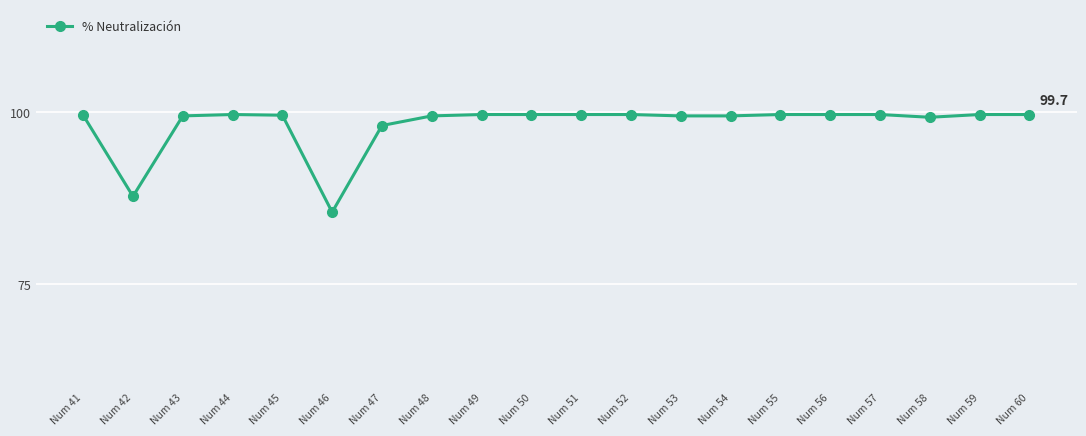

How many lines are shown in the chart?

1